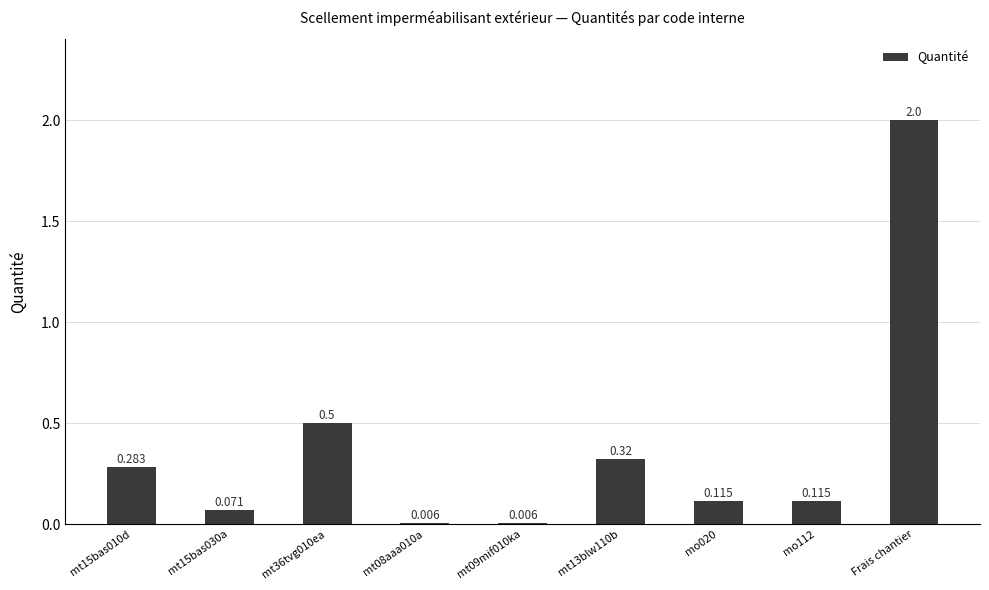

Which label corresponds to the largest value in the chart?

Frais chantier